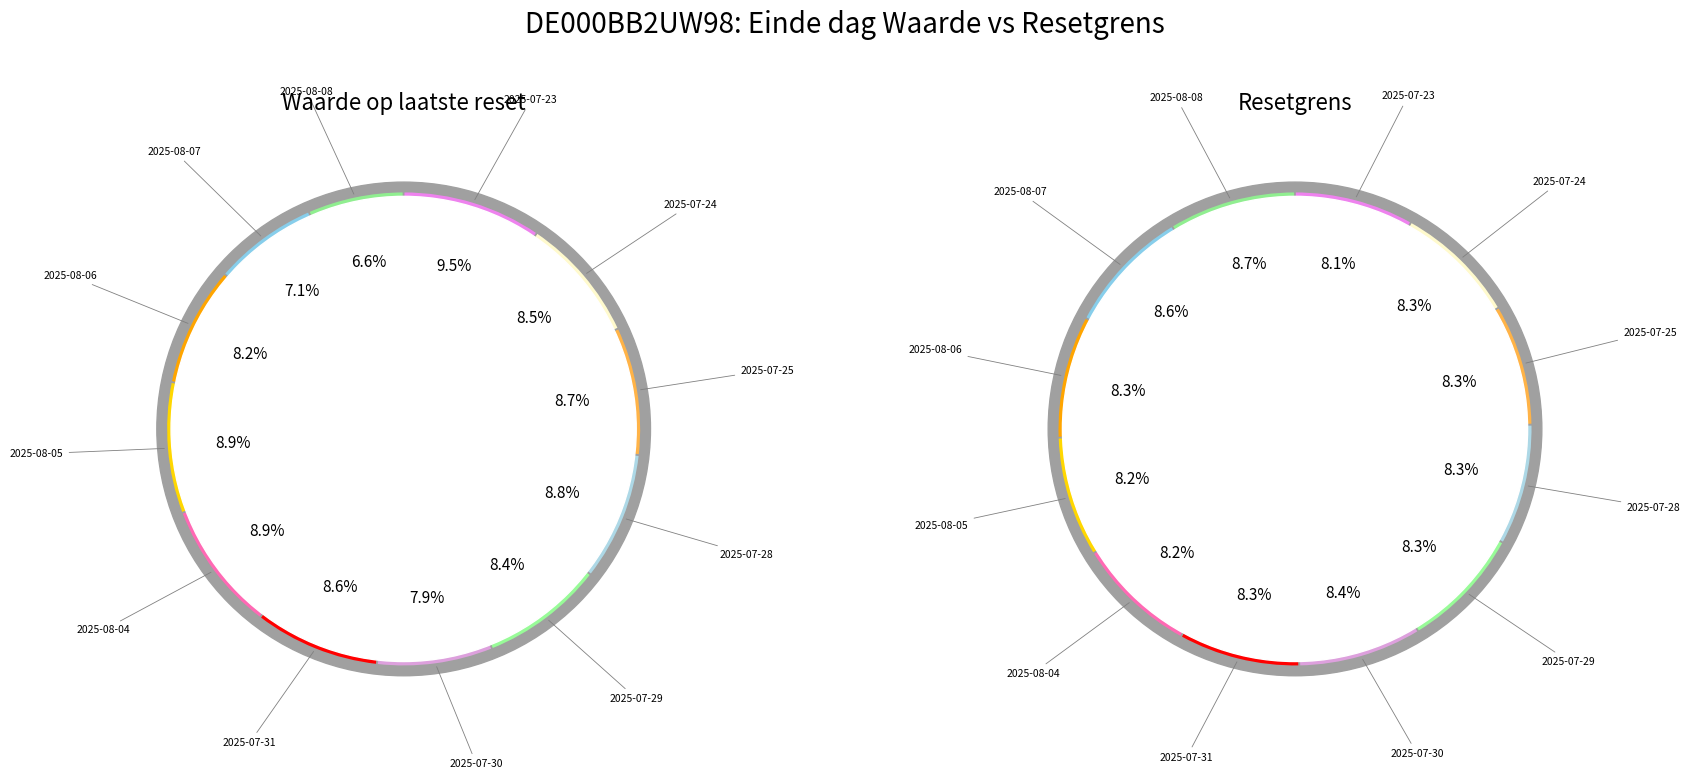

Approximately how many times larger is the value at 2025-07-28 compared to 2025-07-29?

1.0